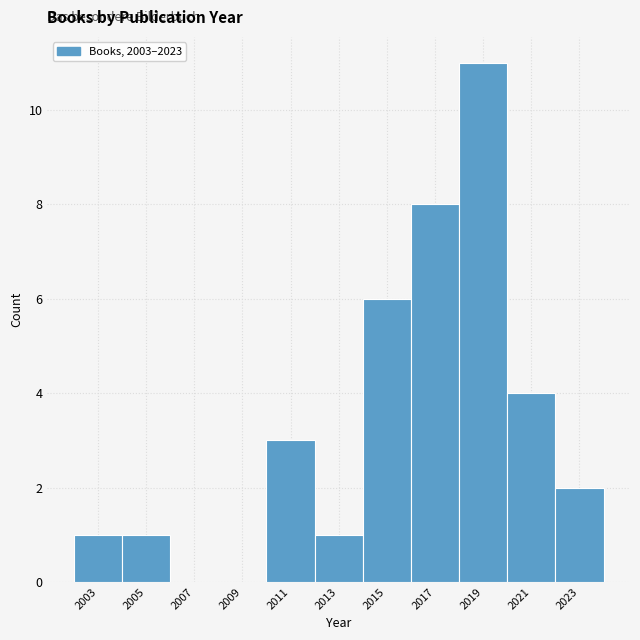

Reading right to left, list all the values displayed in this chart.

2023=2	2021=4	2019=11	2017=8	2015=6	2013=1	2011=3	2009=0	2007=0	2005=1	2003=1